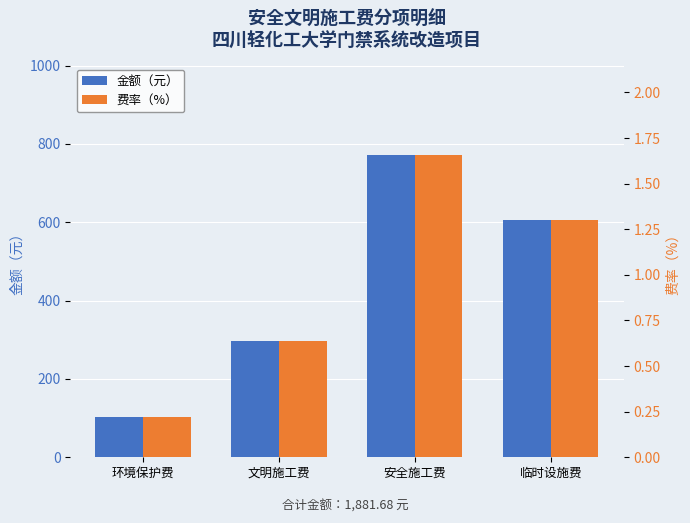

What position from the right is 文明施工费?

3